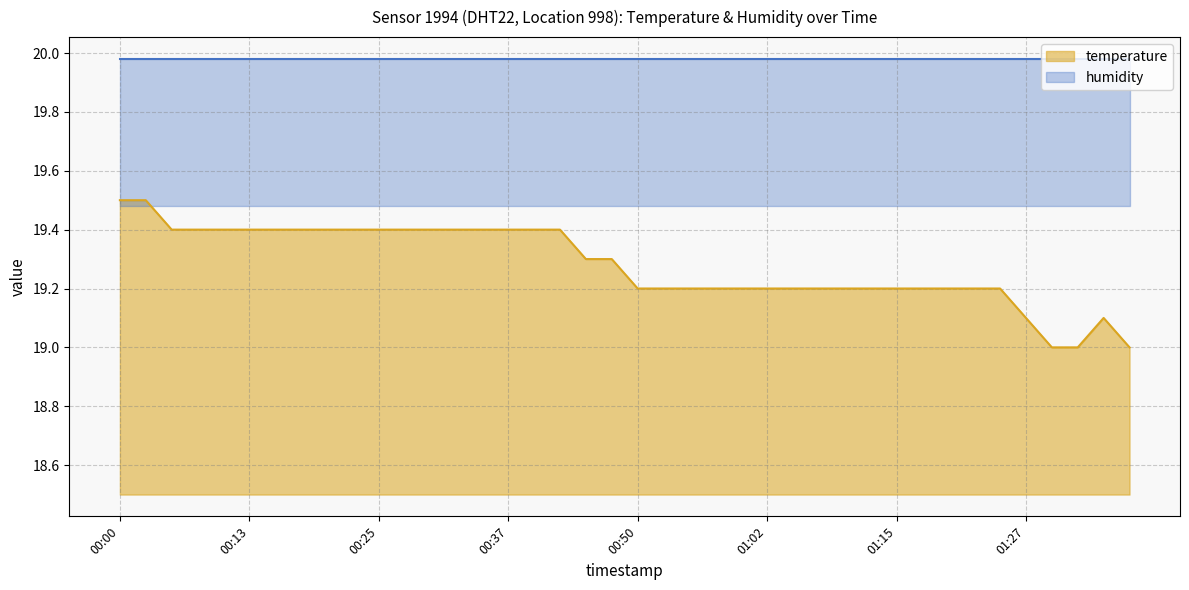

Which category has the lowest value across all series?

01:30